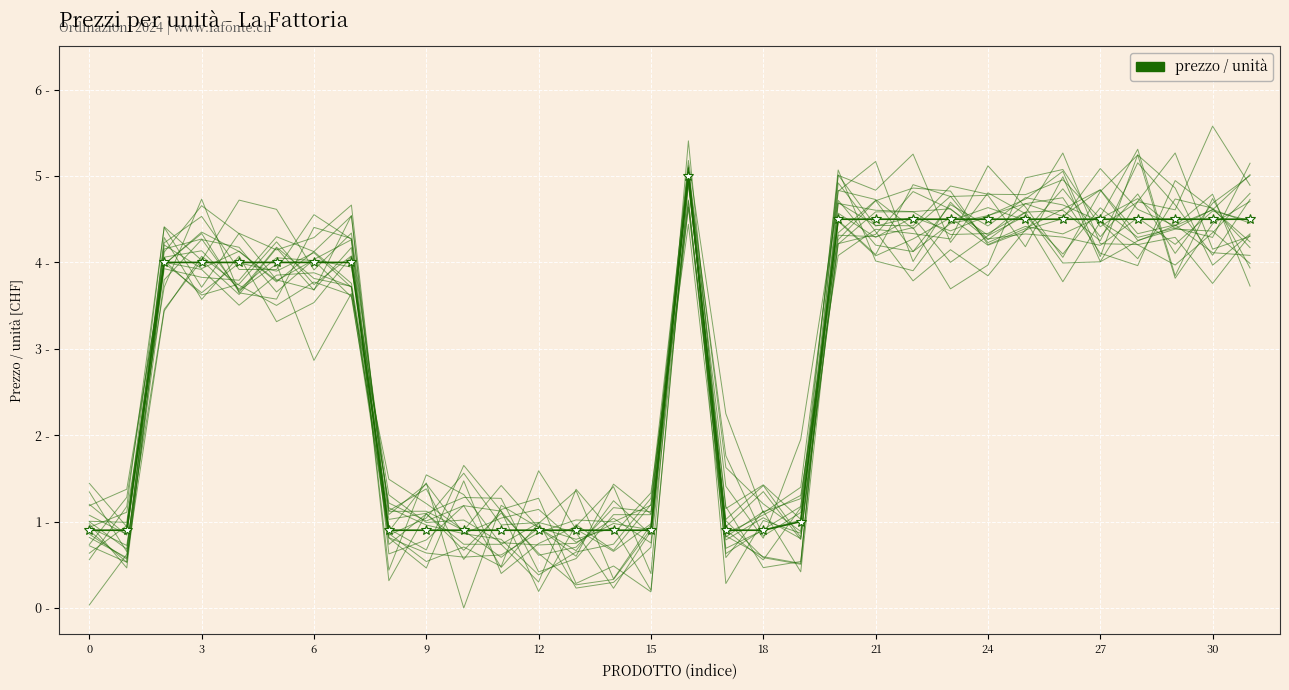

What is the sum of the values at 19 and 20?

5.5